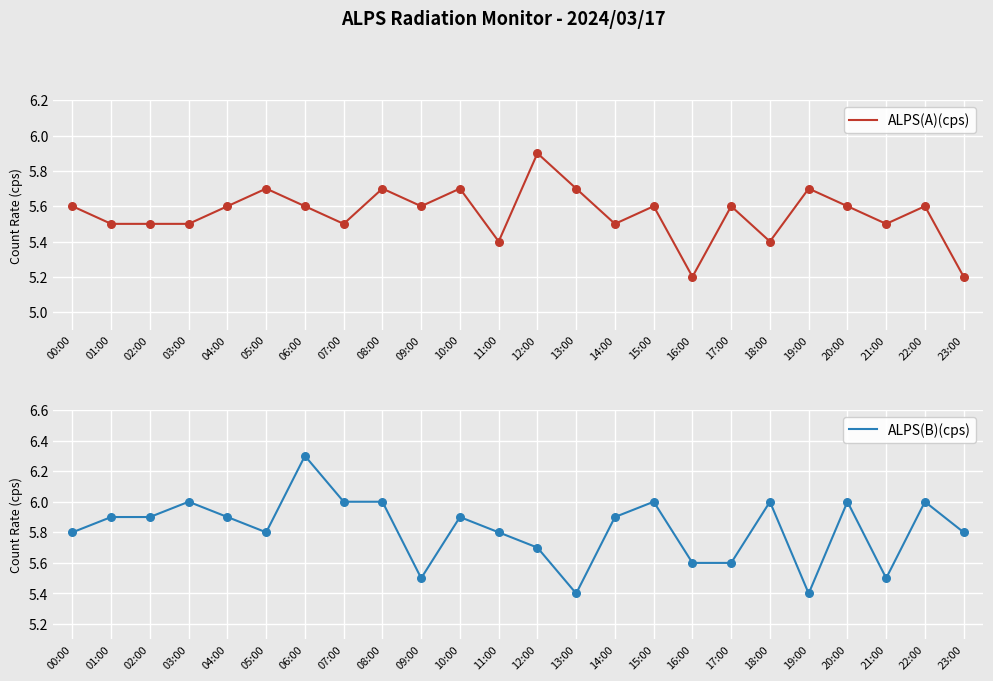

Is the value of ALPS(A)(cps) at 03:00 greater than the value of ALPS(B)(cps) at 01:00?

No